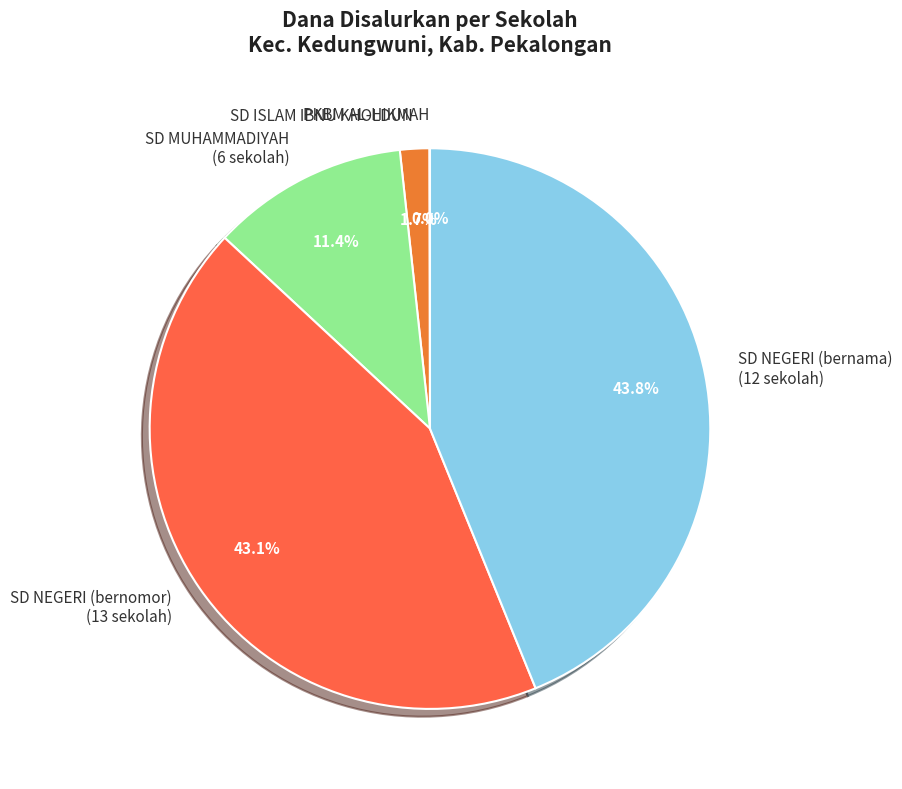

Is there a majority slice in this chart?

No